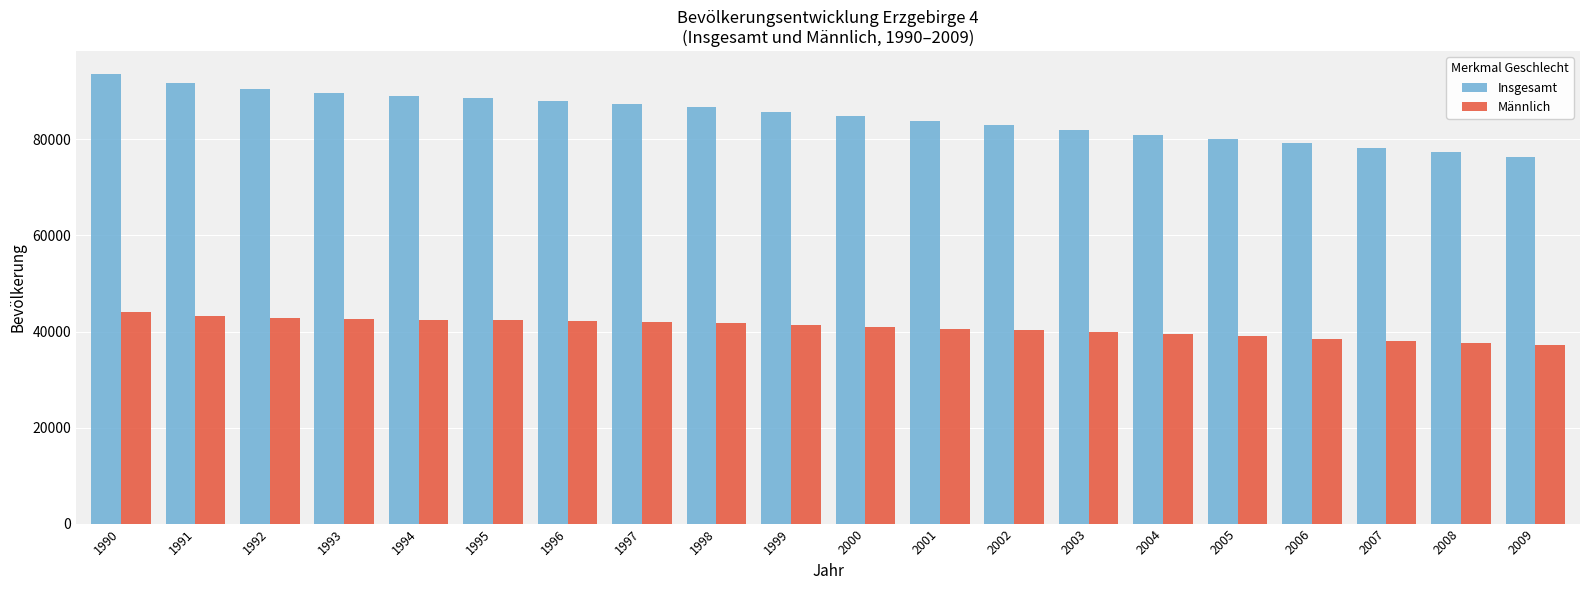

How many data points in Insgesamt are less than 85806?

10